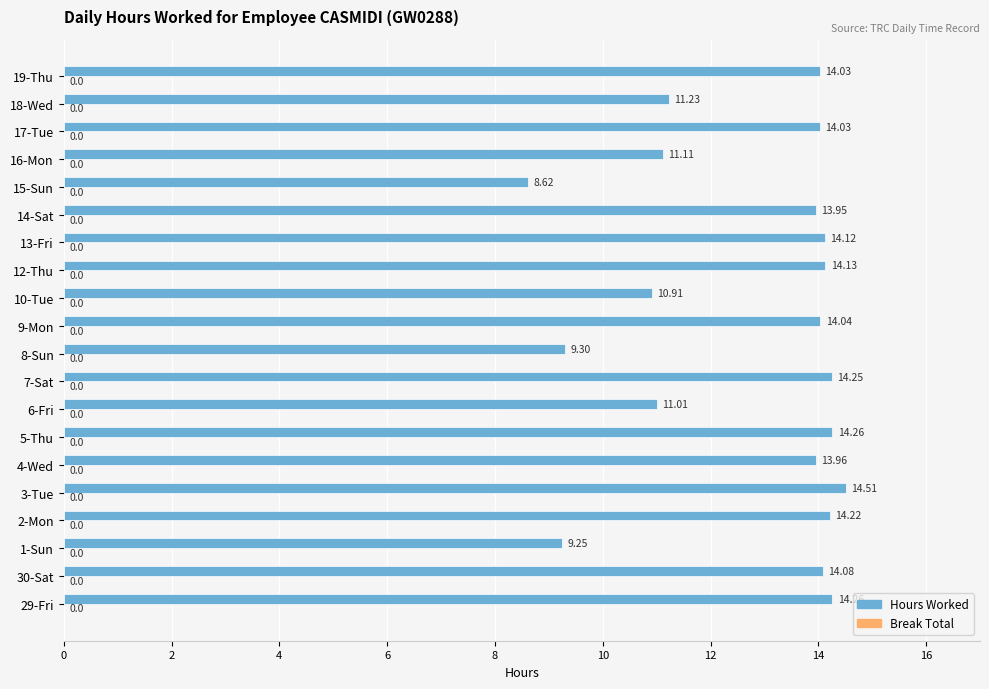

Between 2-Mon and 18-Wed, which is larger?

2-Mon